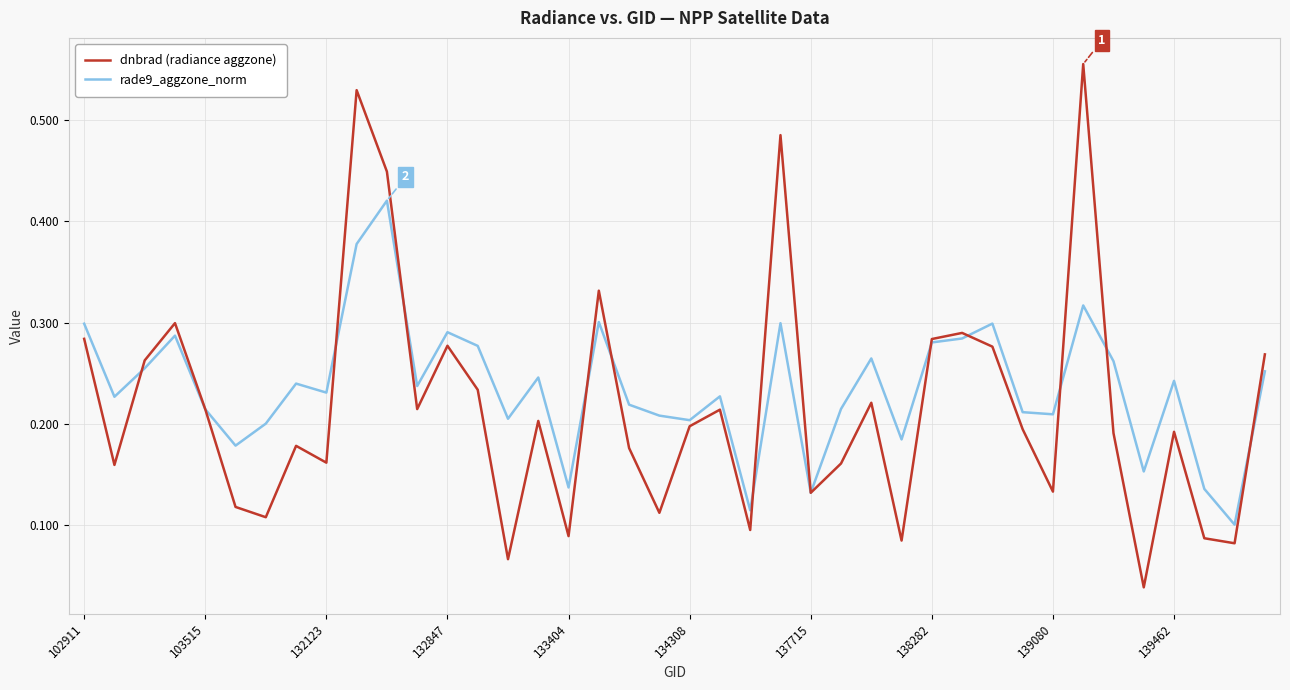

What are all the series names shown in the legend?

dnbrad (radiance aggzone), rade9_aggzone_norm